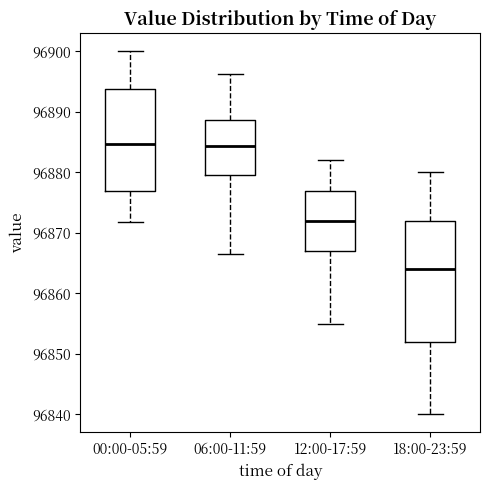

Reading left to right, read every box against the y-axis: the position of its median line, the range the box covers, and the ends of its whiskers. The values are not printed on the chart, so give them approximately, as read against the axis.

00:00-05:59: median 96885, box 96877 to 96894, whiskers 96872 to 96900
06:00-11:59: median 96884, box 96880 to 96889, whiskers 96866 to 96896
12:00-17:59: median 96872, box 96867 to 96877, whiskers 96855 to 96882
18:00-23:59: median 96864, box 96852 to 96872, whiskers 96840 to 96880